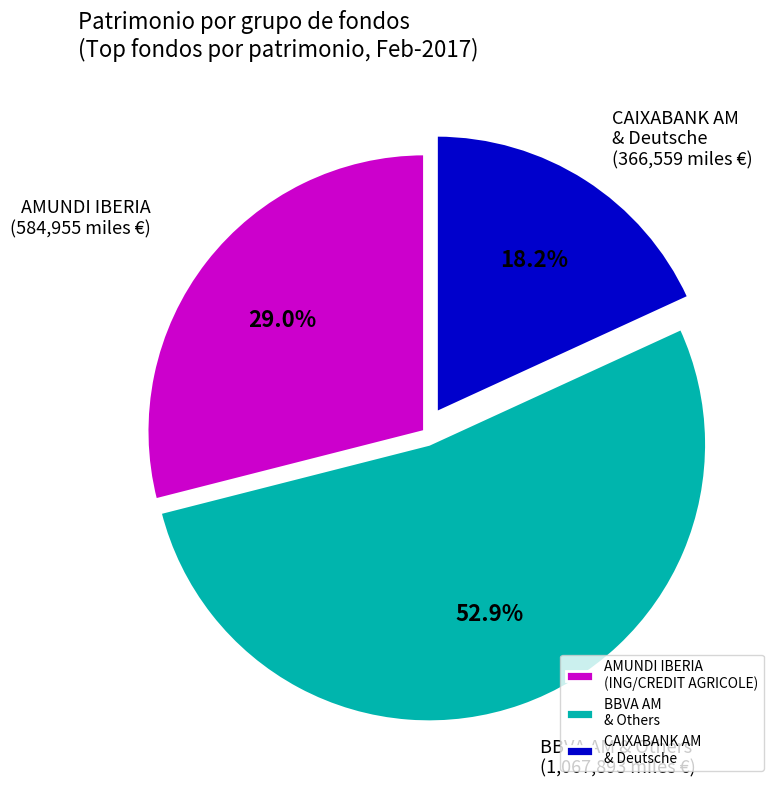

What is the ratio of the value at AMUNDI IBERIA (ING/CREDIT AGRICOLE) to the value at CAIXABANK AM & Deutsche?

1.6